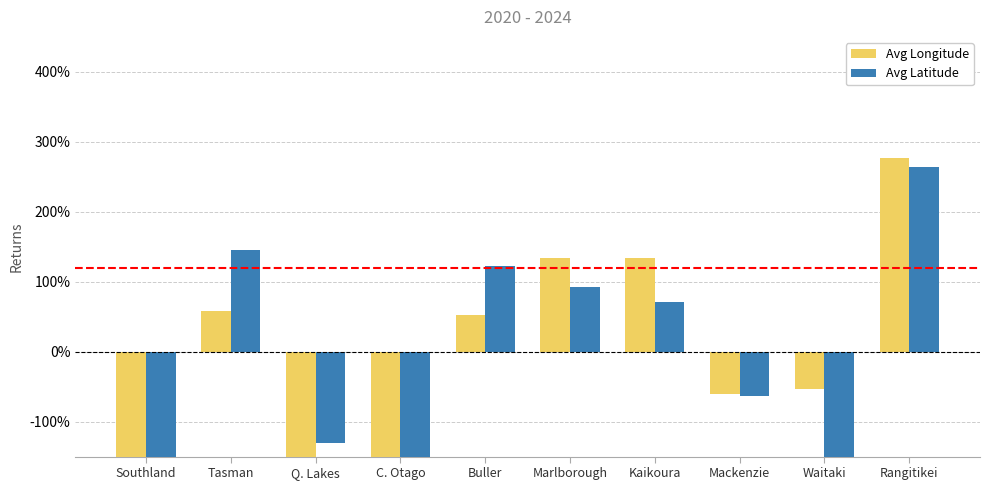

Is it true that Avg Longitude equals 162.3 at Rangitikei?

False